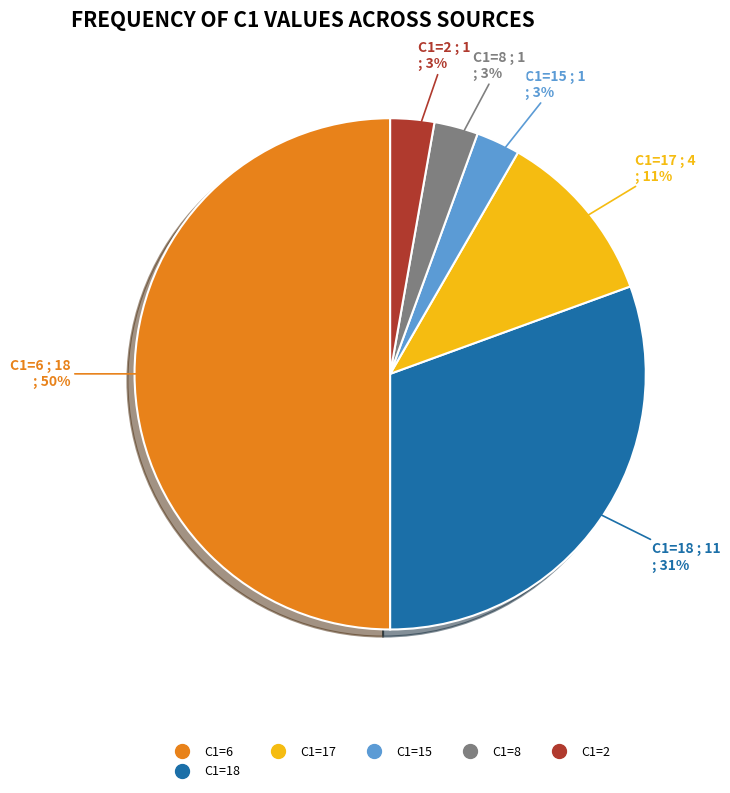

To the nearest percent, what is the difference between the largest and smallest slice percentages?

47%